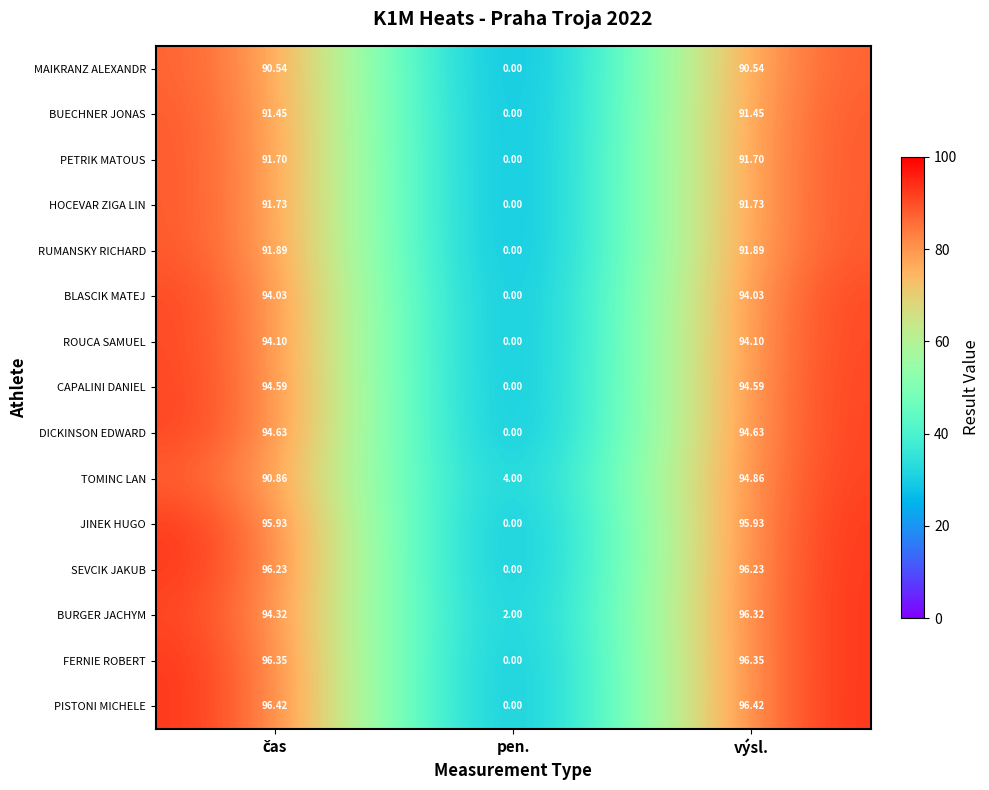

At výsl., list the series in order from largest to smallest.

PISTONI MICHELE, FERNIE ROBERT, BURGER JACHYM, SEVCIK JAKUB, JINEK HUGO, TOMINC LAN, DICKINSON EDWARD, CAPALINI DANIEL, ROUCA SAMUEL, BLASCIK MATEJ, RUMANSKY RICHARD, HOCEVAR ZIGA LIN, PETRIK MATOUS, BUECHNER JONAS, MAIKRANZ ALEXANDR